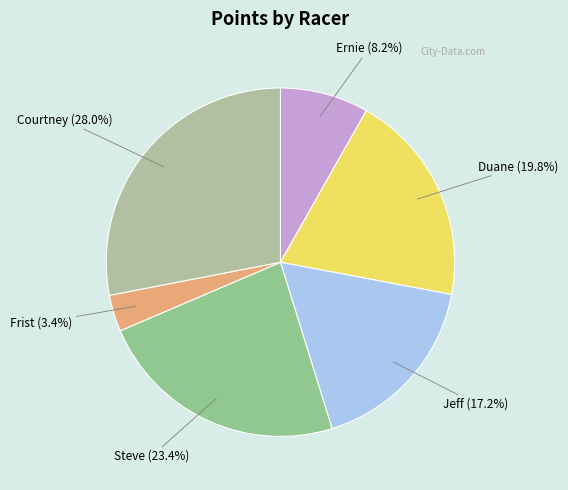

Which has a higher value, Duane (19.8%) or Courtney (28.0%)?

Courtney (28.0%)